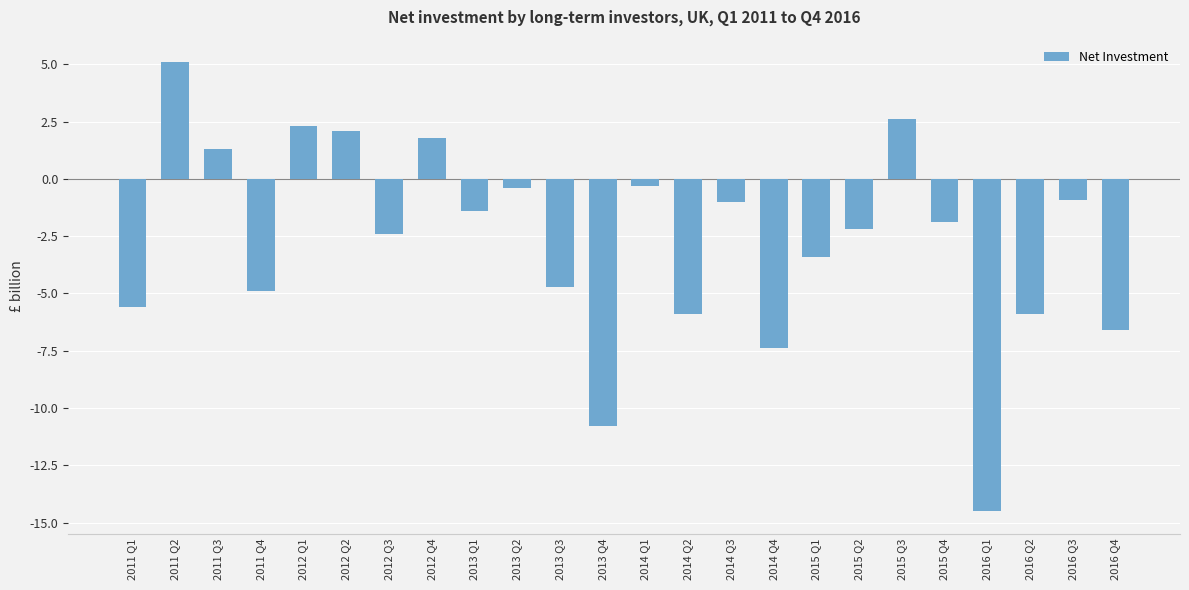

What is the minimum value shown in the chart?

-14.5